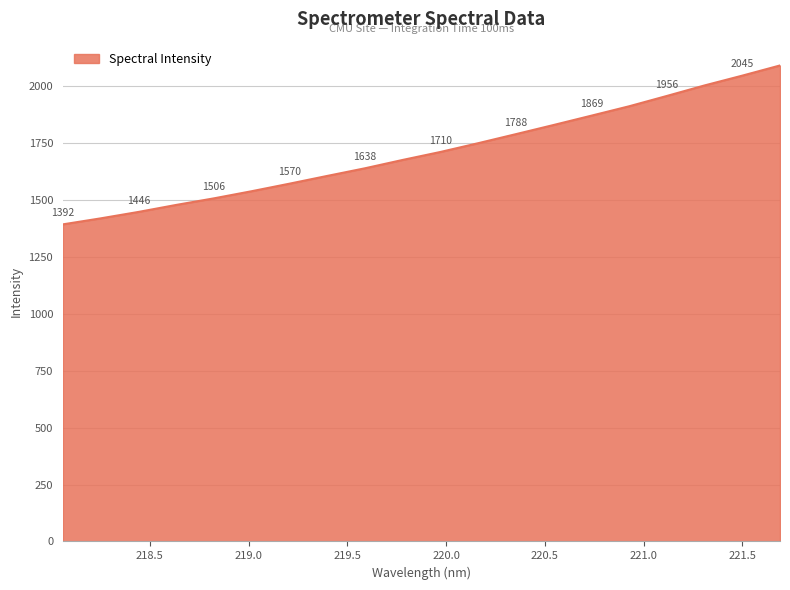

What is the smallest value displayed?

1391.9